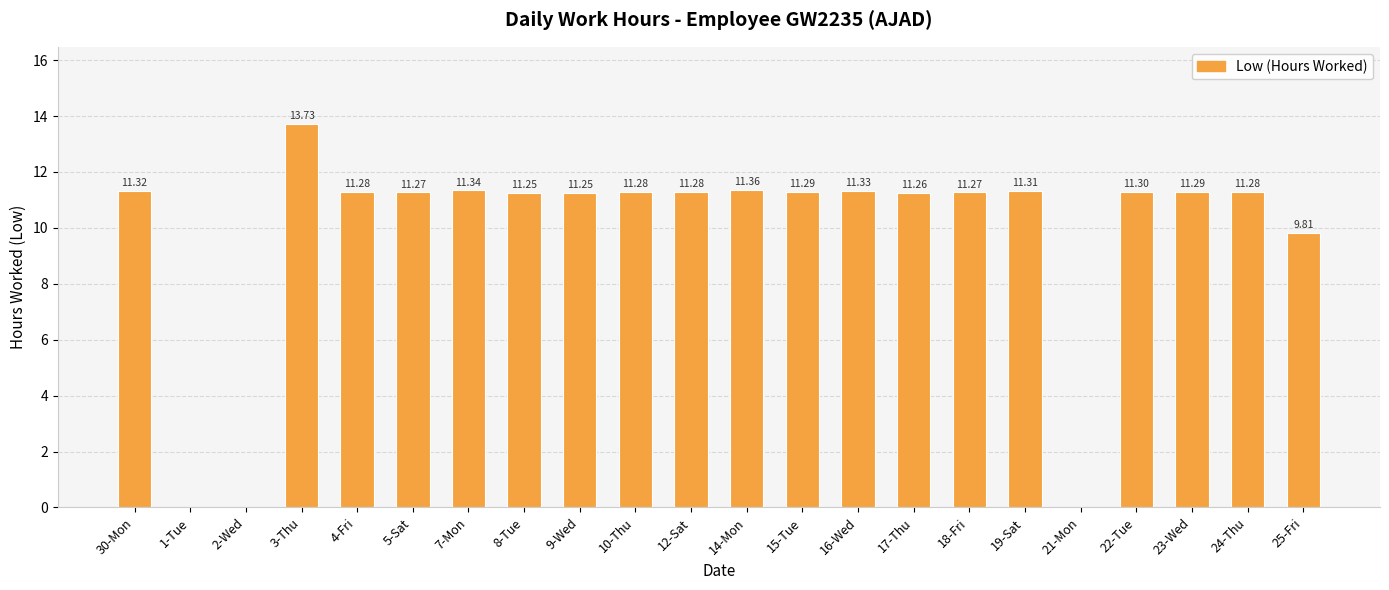

Between 19-Sat and 18-Fri, which is larger?

19-Sat